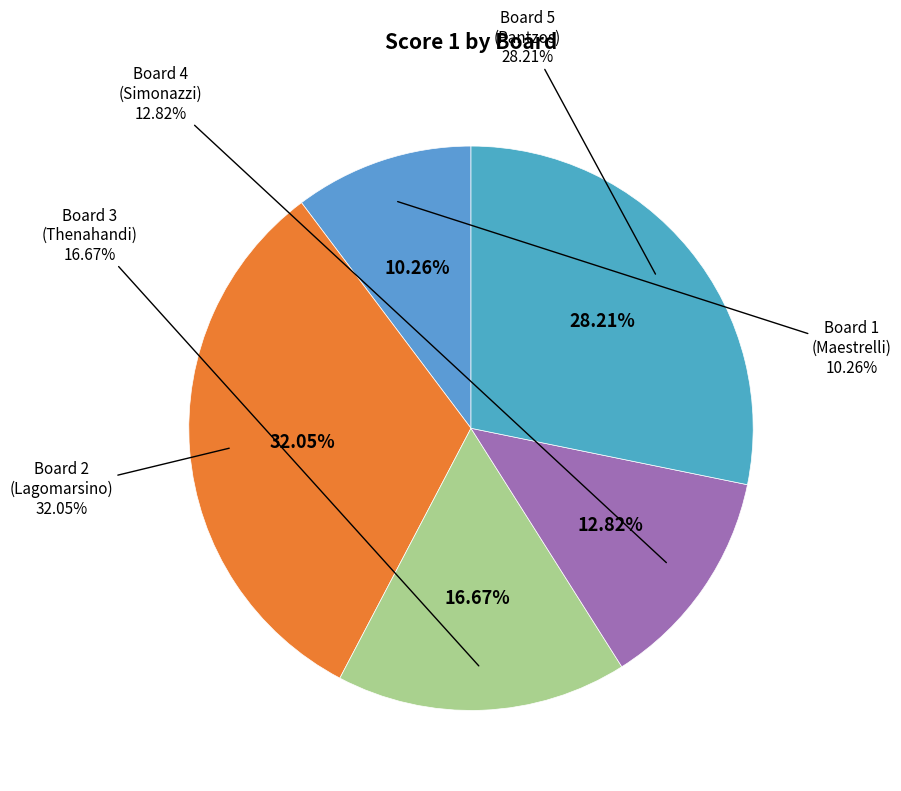

Approximately how many times larger is the value at Board 3
(Thenahandi) compared to Board 4
(Simonazzi)?

1.3